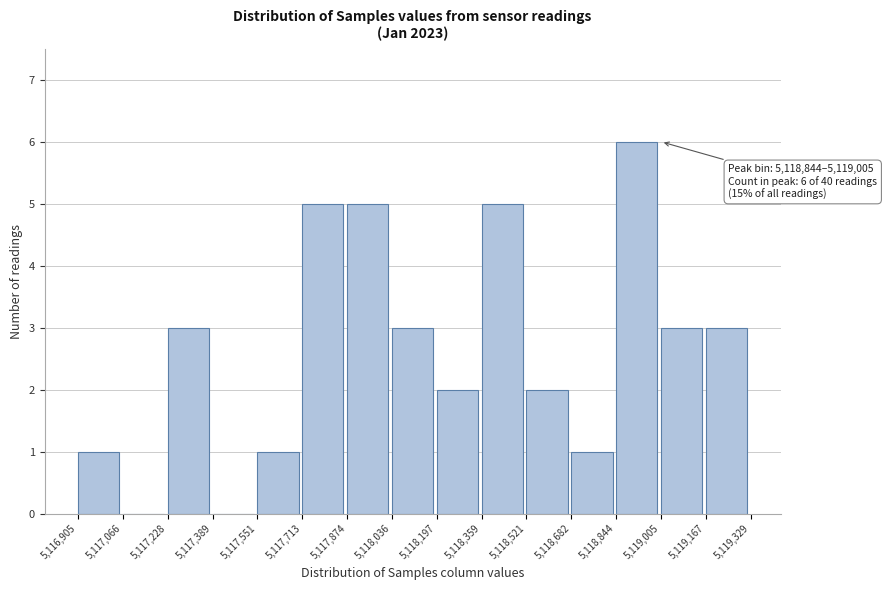

Which range on the x-axis has the tallest bar?

5,118,844 to 5,119,005